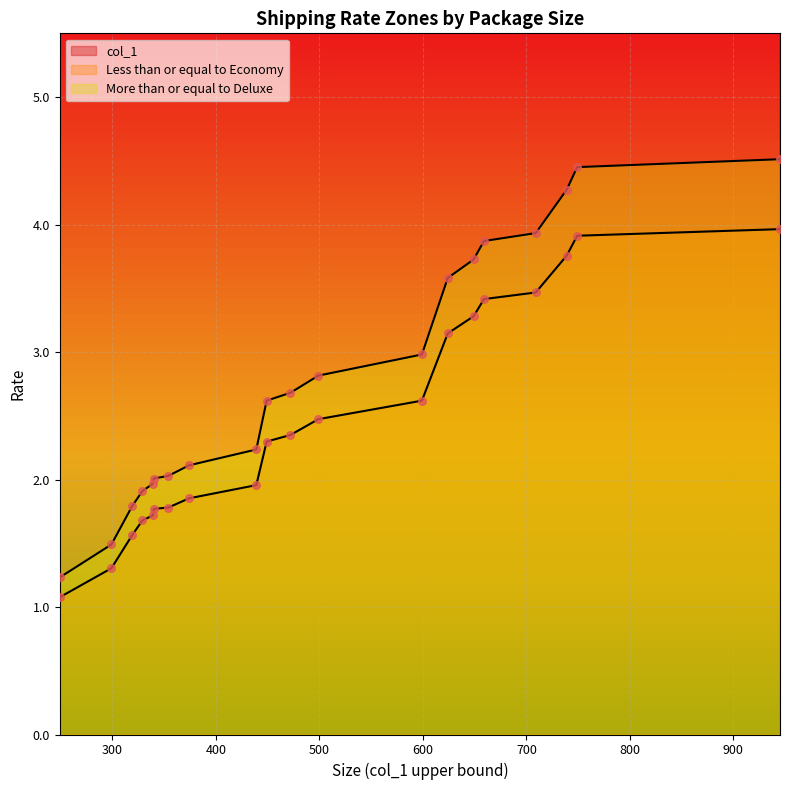

Which series reaches the minimum Y coordinate?

Less than or equal to Economy